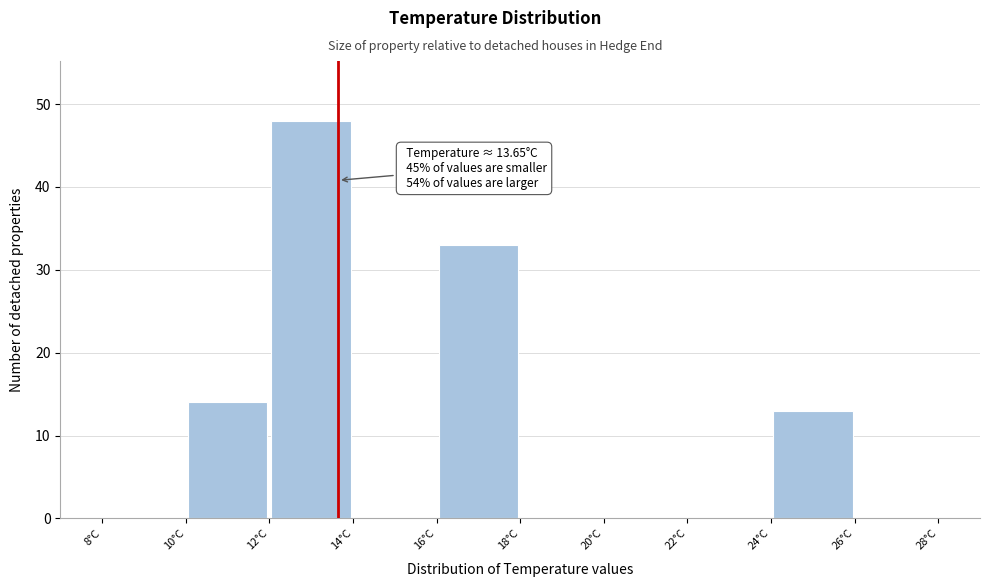

Over which range of the x-axis is the bar tallest?

12 to 14